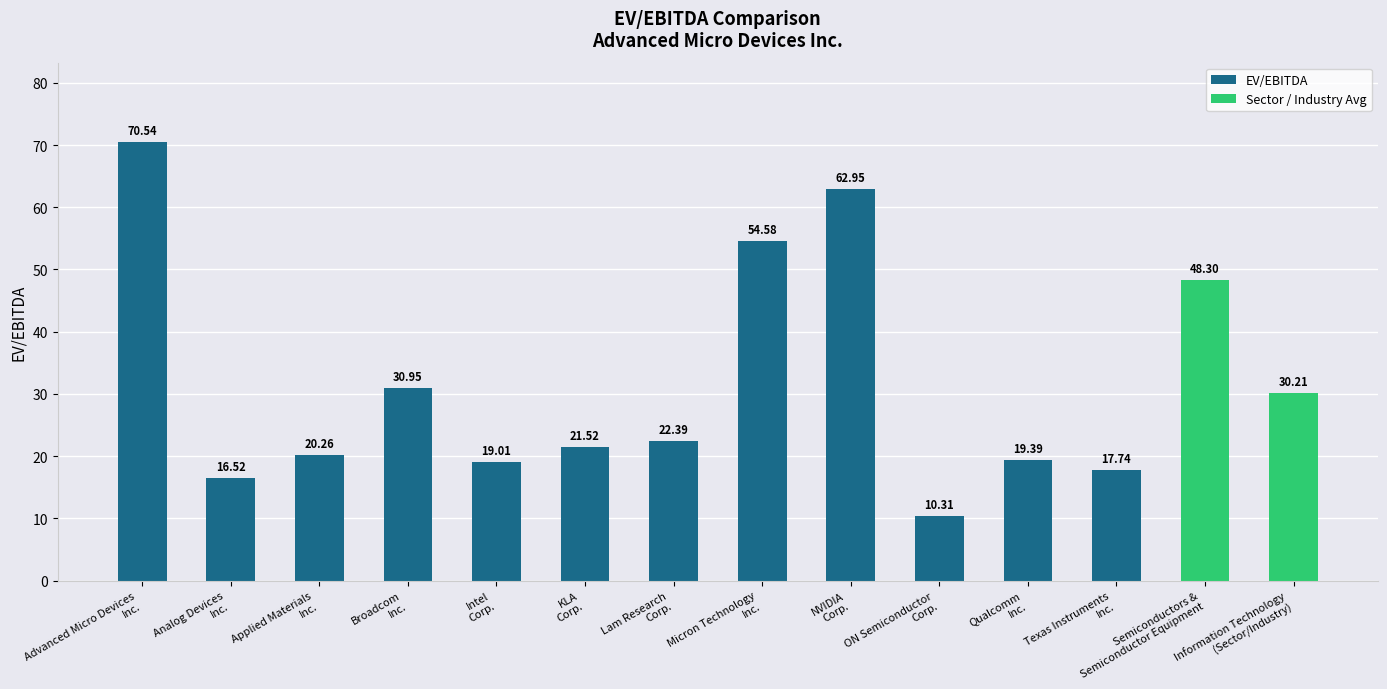

Which has a higher value, NVIDIA
Corp. or Information Technology
(Sector/Industry)?

NVIDIA
Corp.